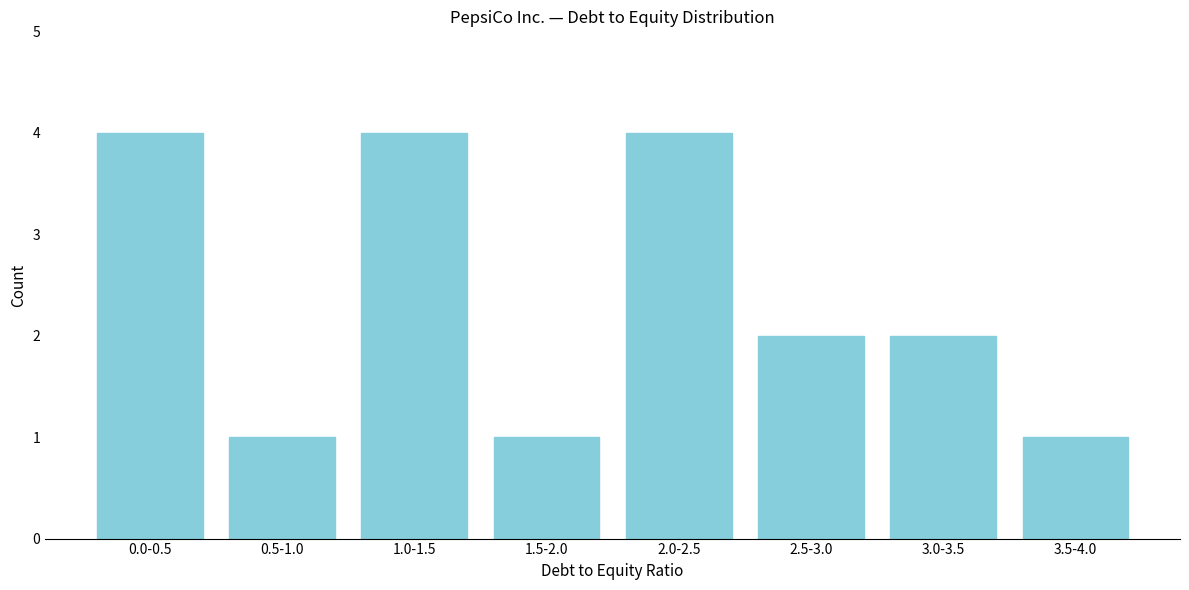

Reading left to right, list all the values displayed in this chart.

4	1	4	1	4	2	2	1